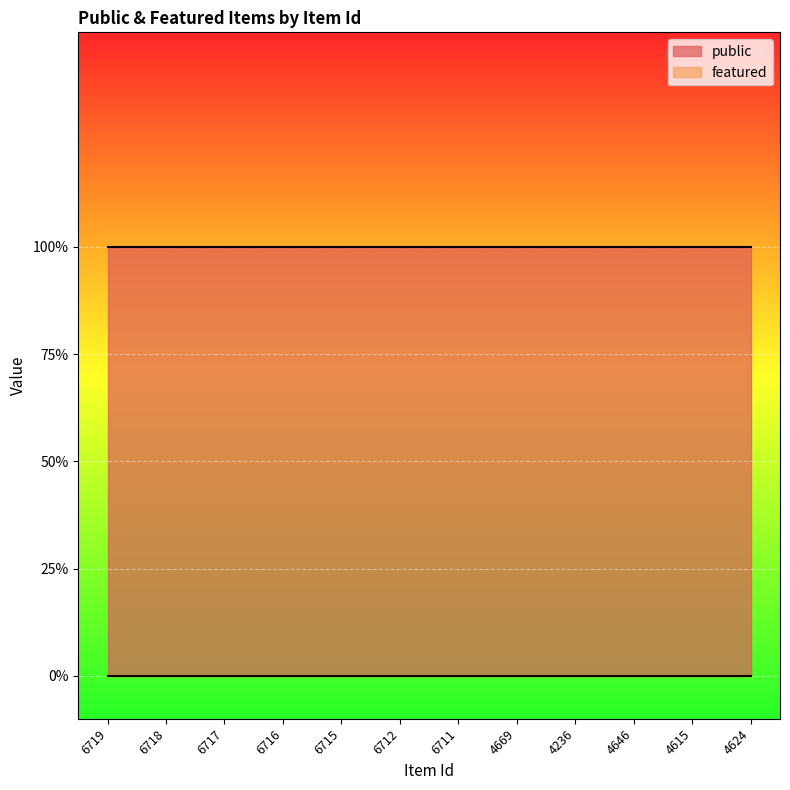

True or false: public has more than 0 interior local peaks.

False